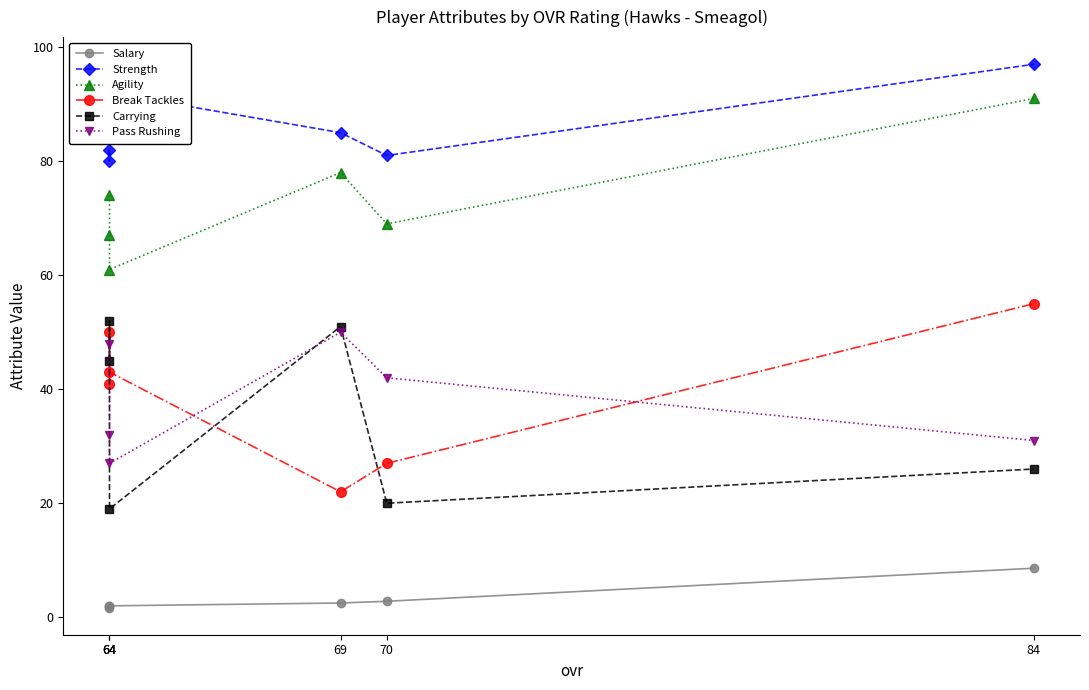

Rank the series by their maximum value, from lowest to highest.

Salary, Pass Rushing, Carrying, Break Tackles, Agility, Strength